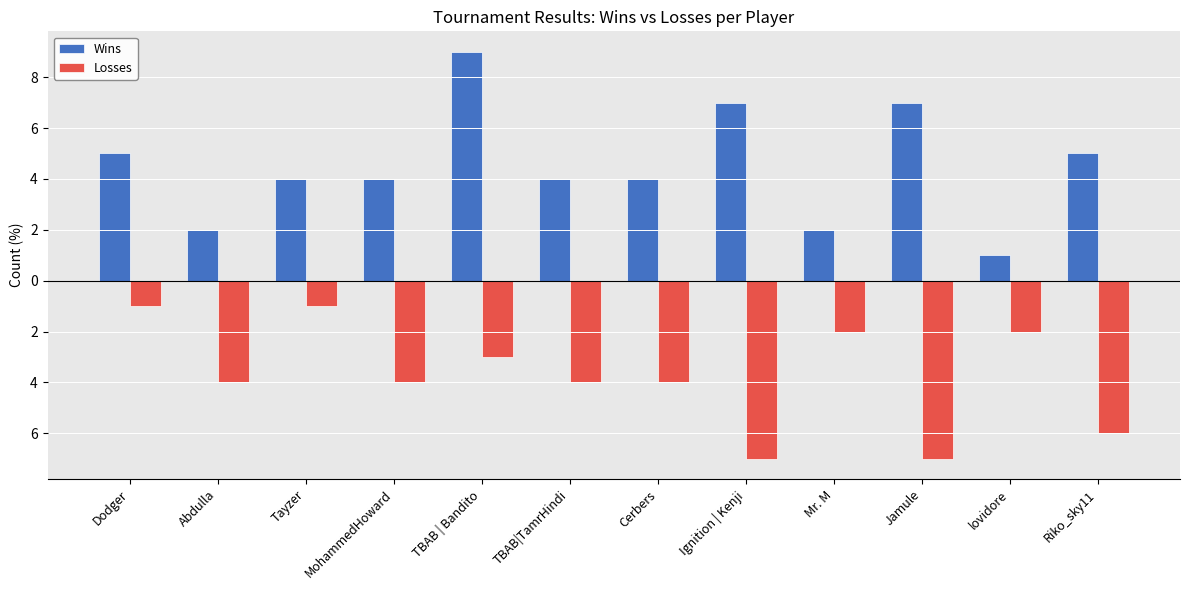

What is the maximum value for Wins?

9